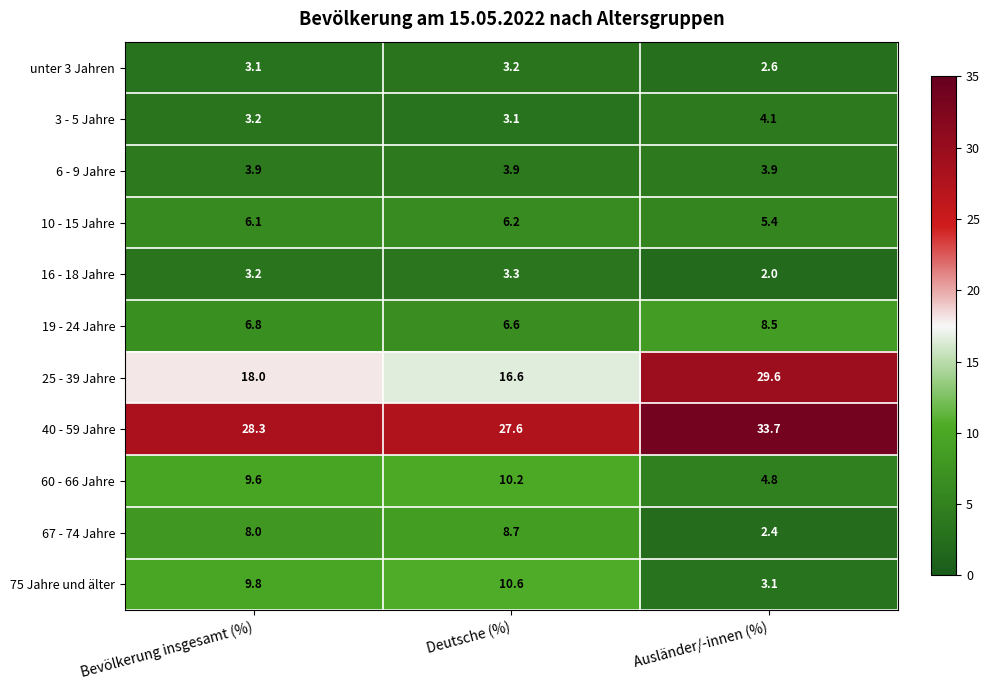

At how many categories does at least one series exceed 14?

3